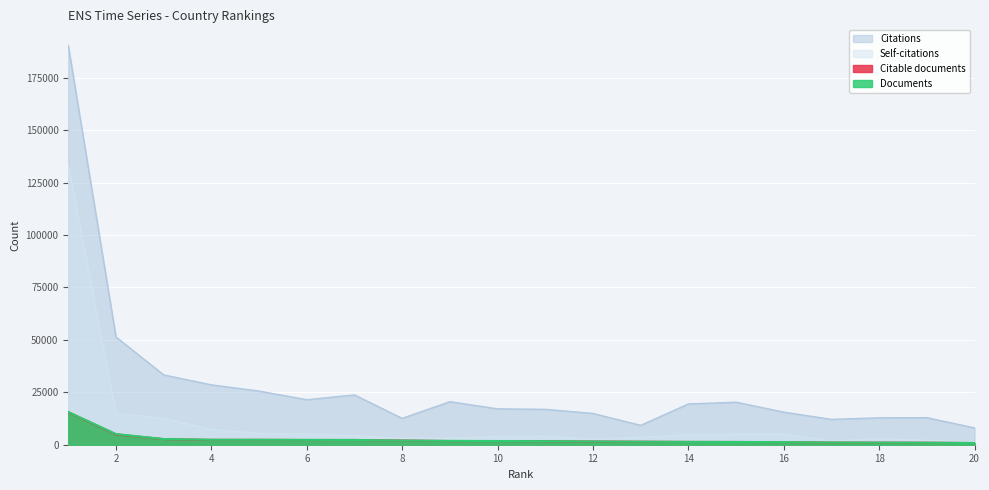

At which category does Self-citations reach its first local valley?

8